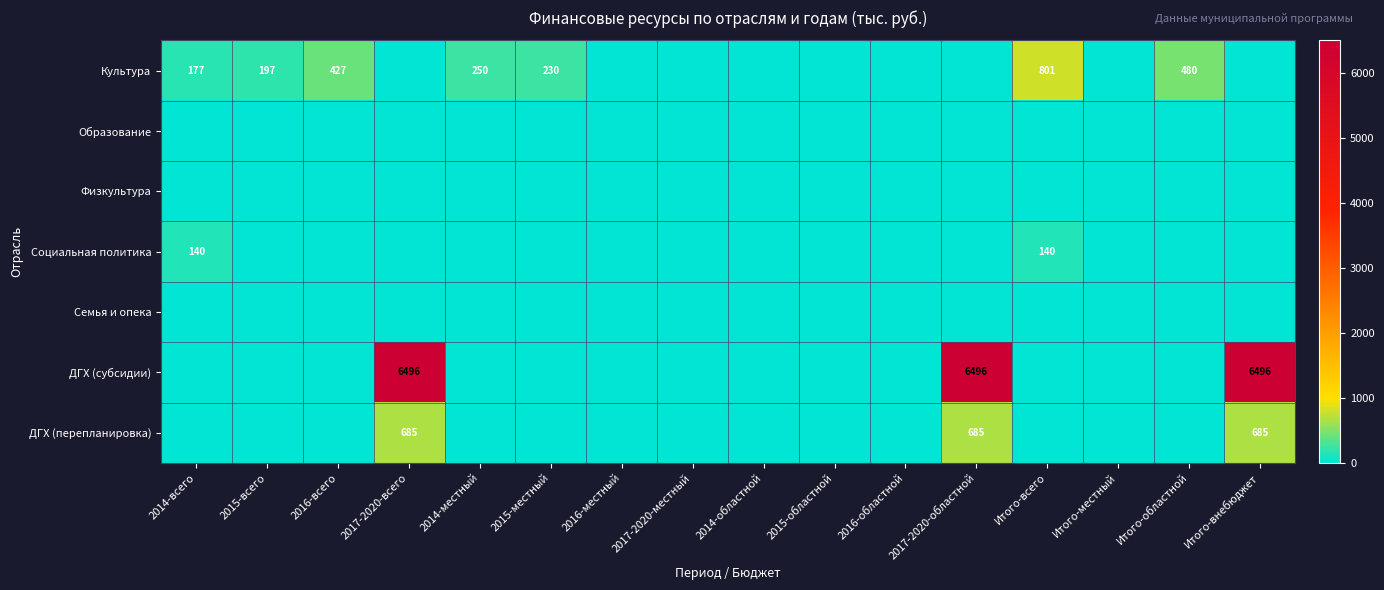

Count the number of data series in this chart.

7